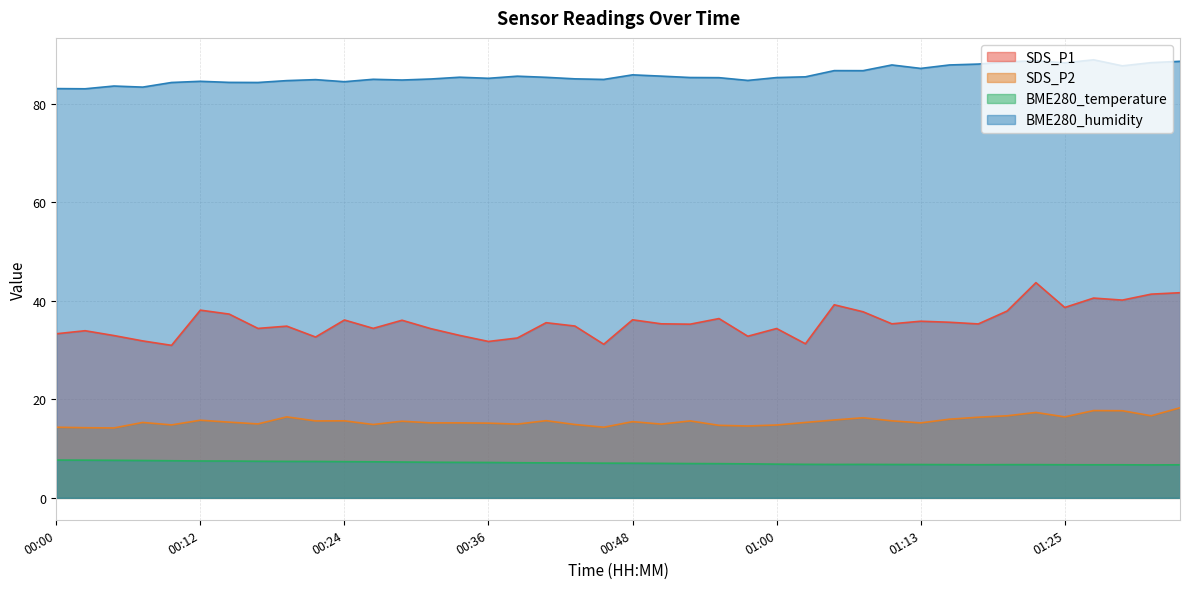

What is the difference between the maximum and second lowest values in the SDS_P1 series?

12.5